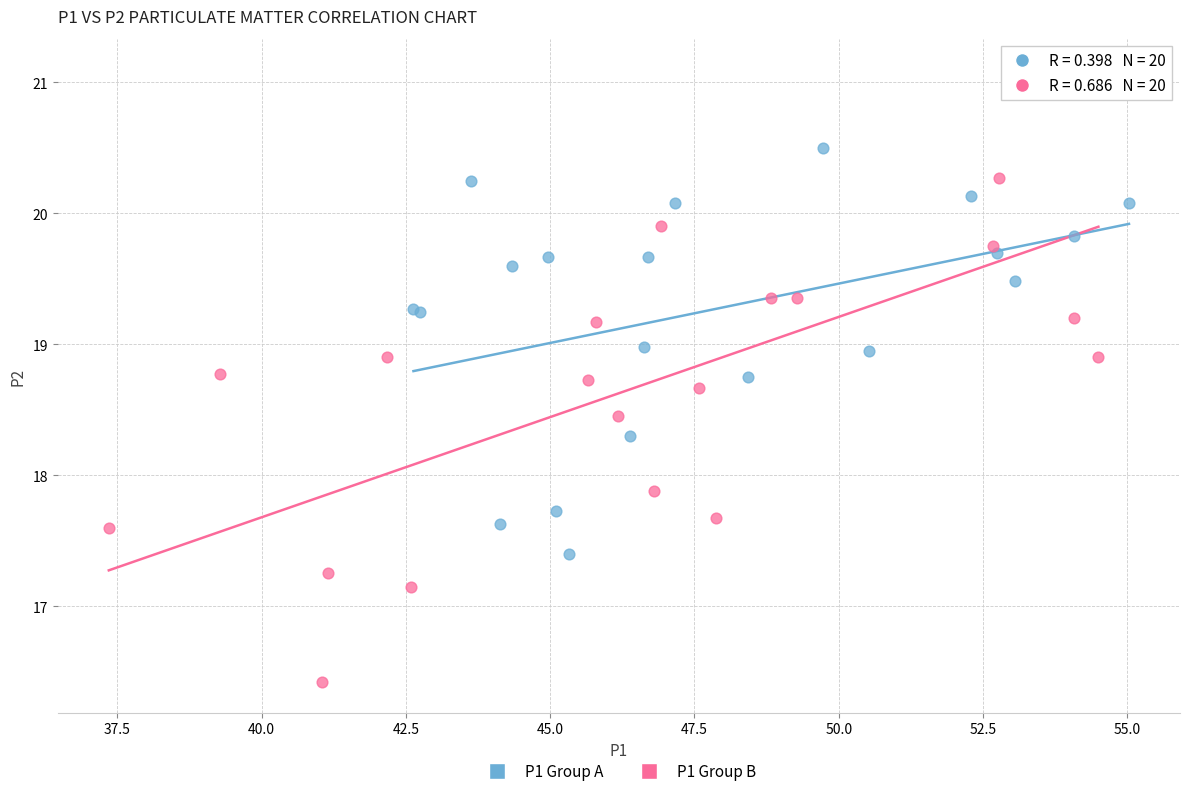

Which series contains the lowest Y value?

P1 Group B